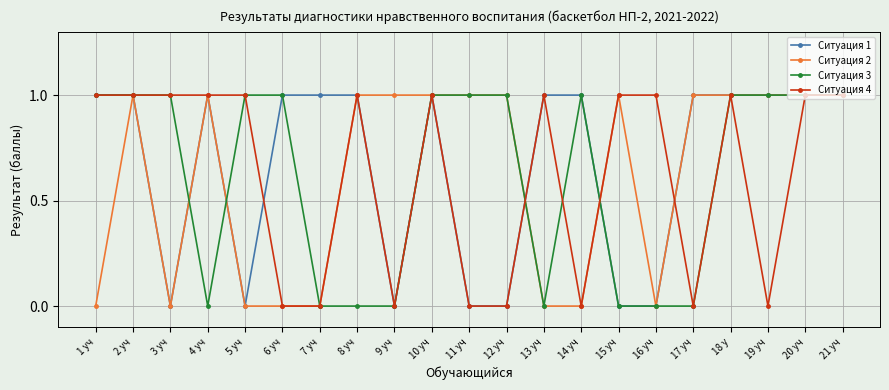

What is the label of the 3rd point from the left?

3 уч